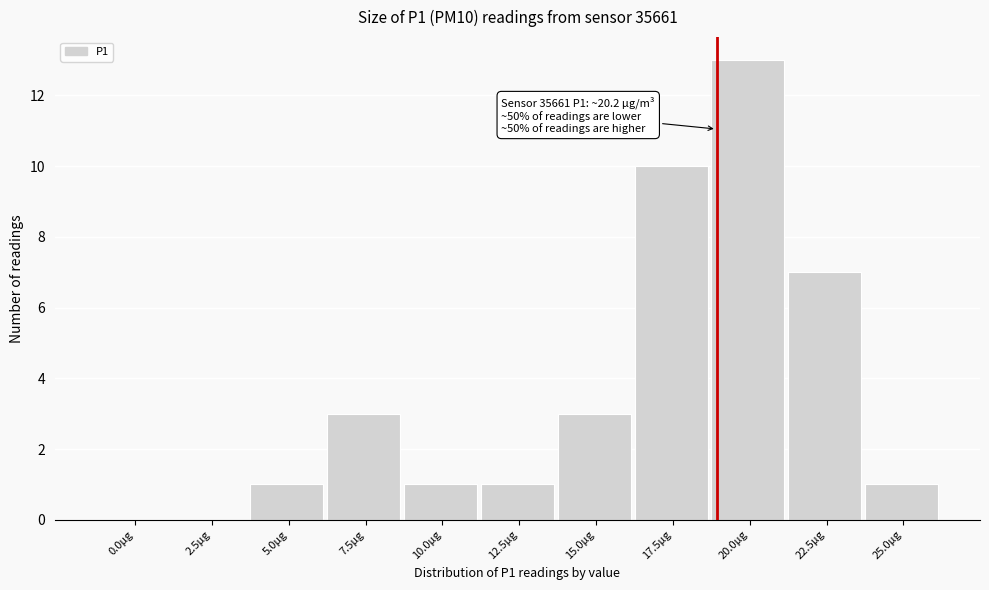

Reading left to right, transcribe all the data shown in this chart.

0.0µg=0	2.5µg=0	5.0µg=1	7.5µg=3	10.0µg=1	12.5µg=1	15.0µg=3	17.5µg=10	20.0µg=13	22.5µg=7	25.0µg=1